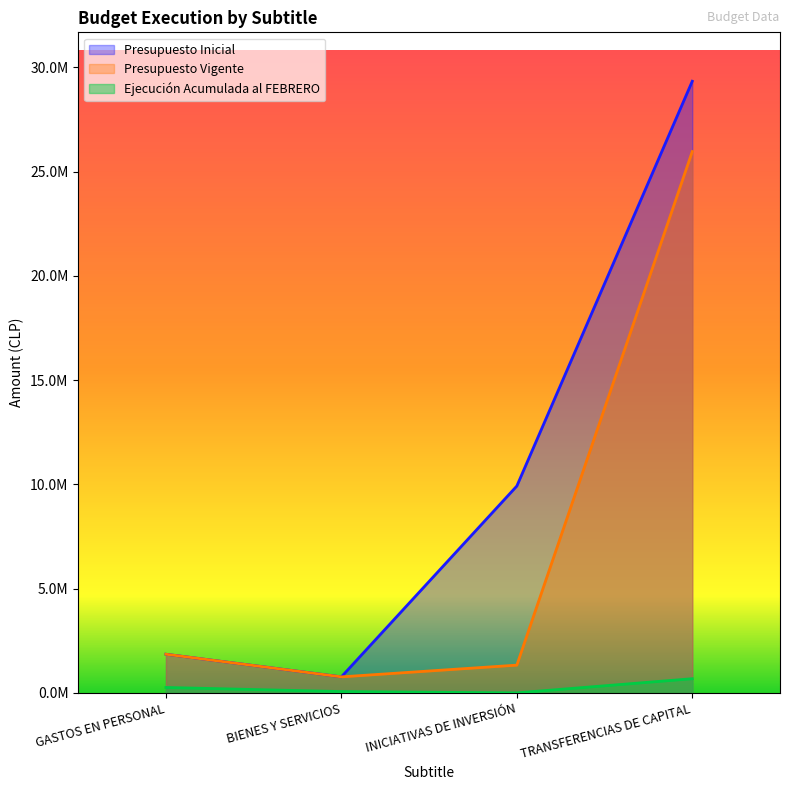

Which series has the largest range (max minus min)?

Presupuesto Inicial